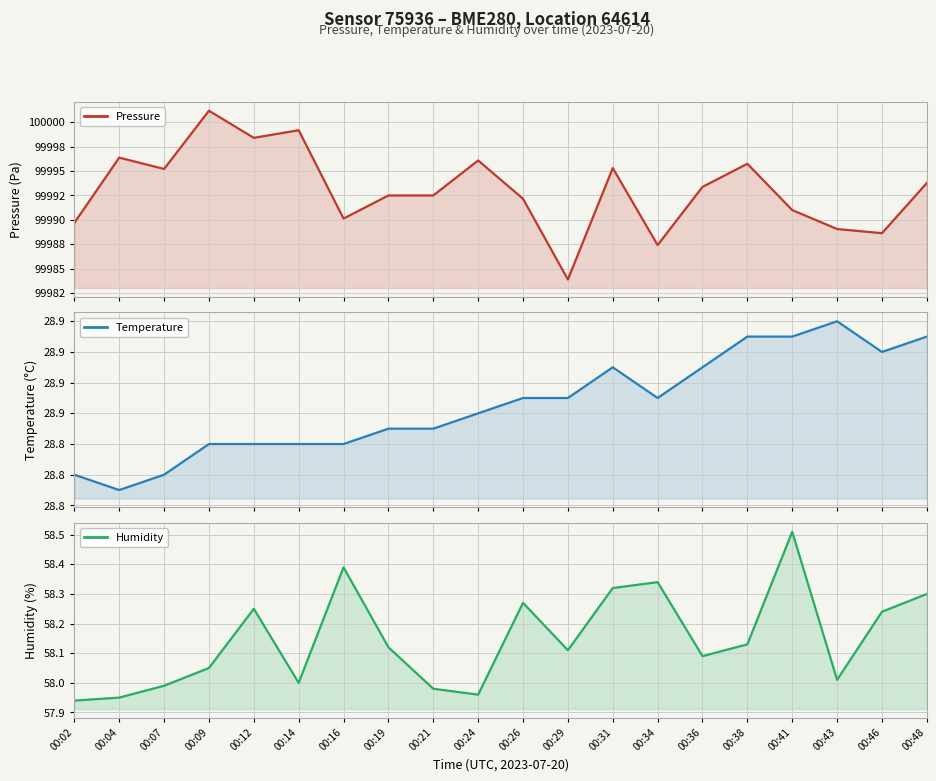

At which category does the chart reach its peak across all series?

00:09